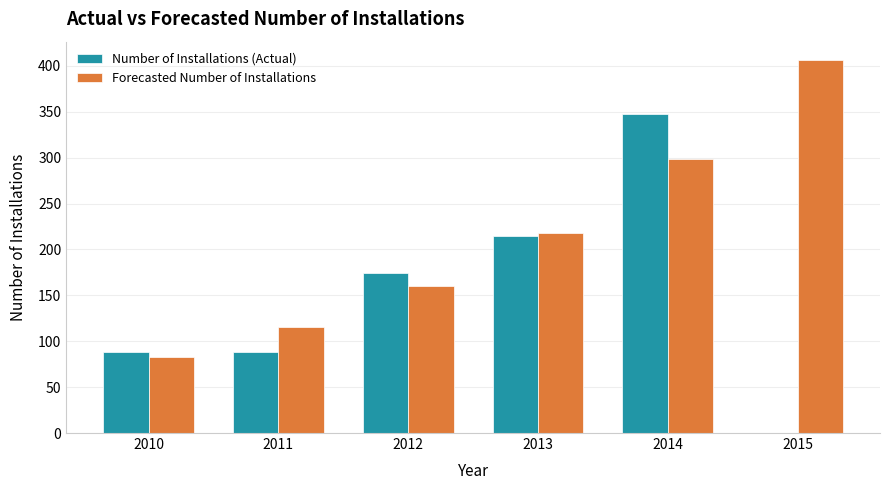

Which series has the widest spread of values?

Number of Installations (Actual)